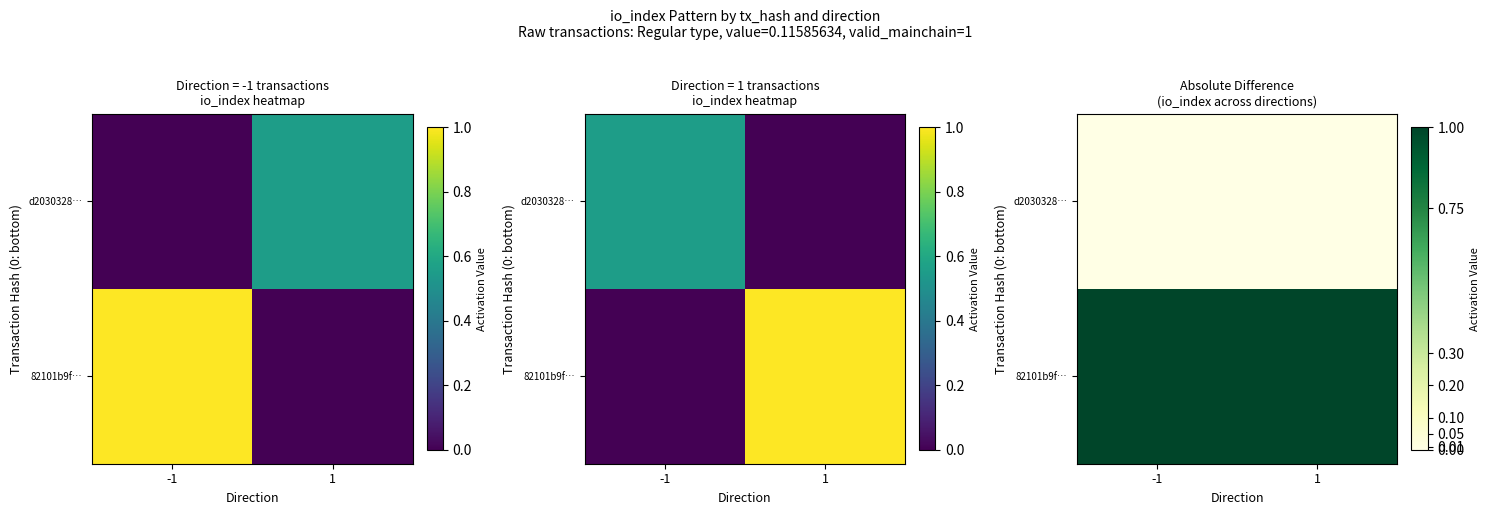

At which category is the sum across all series the highest?

-1